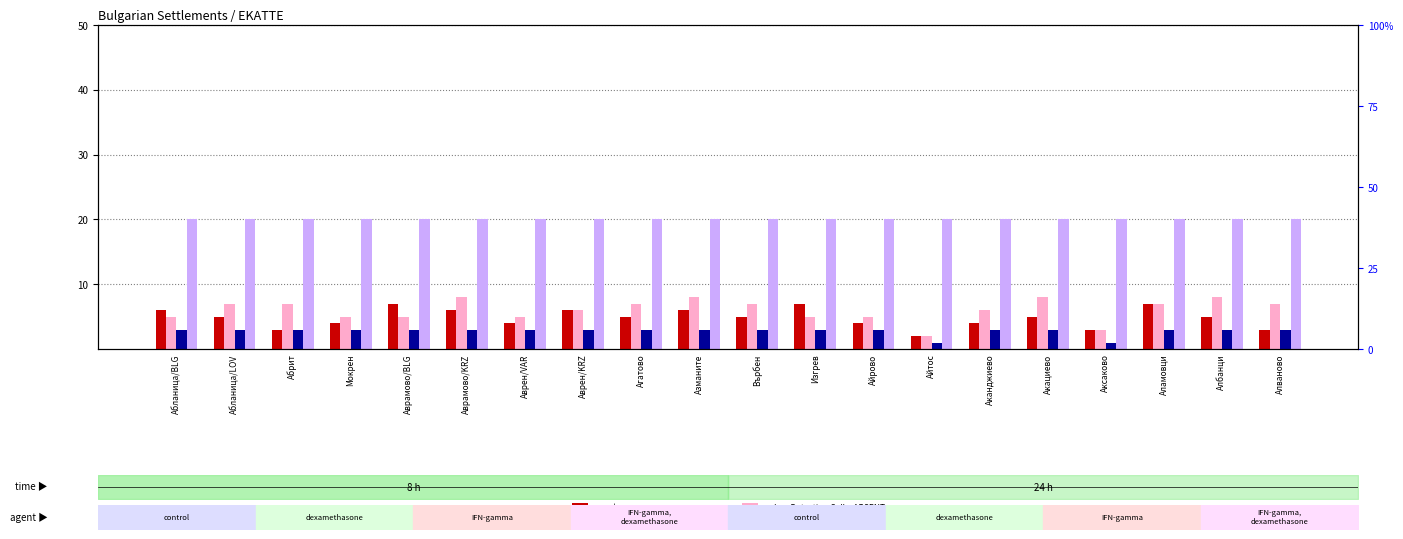

List the series in order of their peak value, lowest first.

percentile rank within the sample, count, value, Detection Call = ABSENT, rank, Detection Call = ABSENT